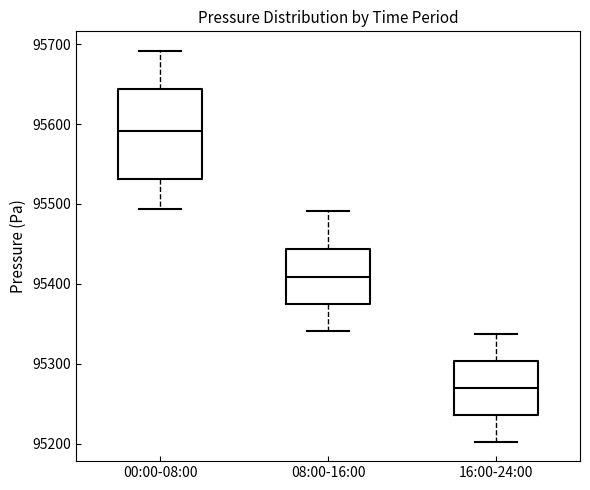

Where does the lower whisker of the box for 16:00-24:00 end on the y-axis? The values are not printed on the chart, so give them approximately, as read against the axis.

95200